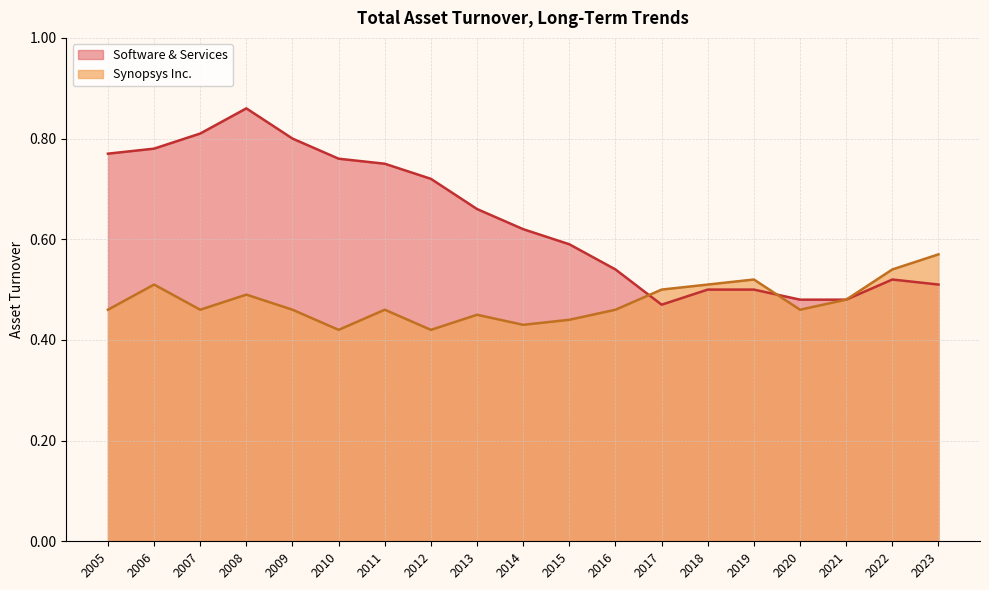

What is the approximate value of Synopsys Inc. at 2010?

0.4